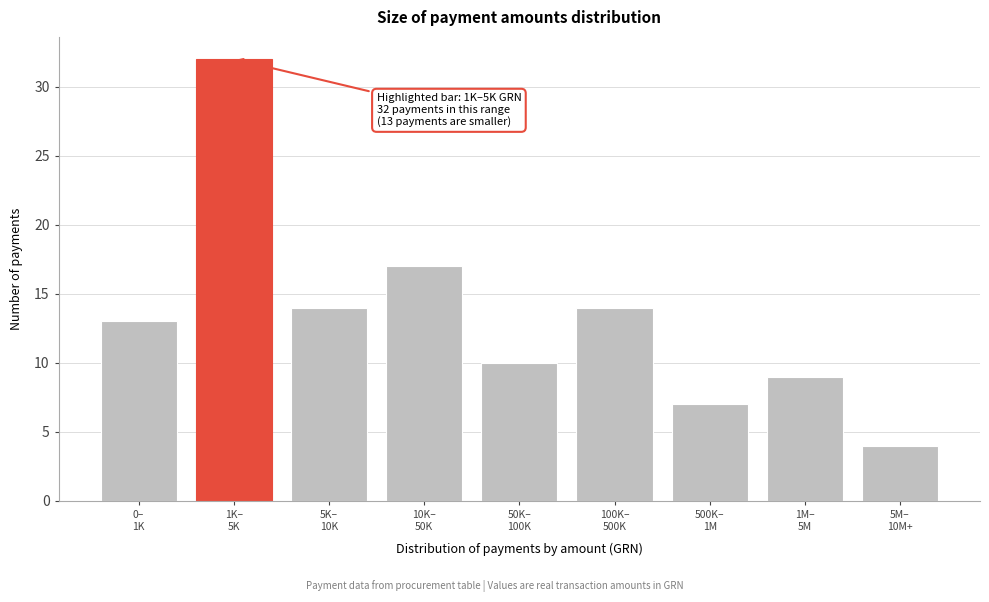

Reading left to right, list all the values displayed in this chart.

13	32	14	17	10	14	7	9	4